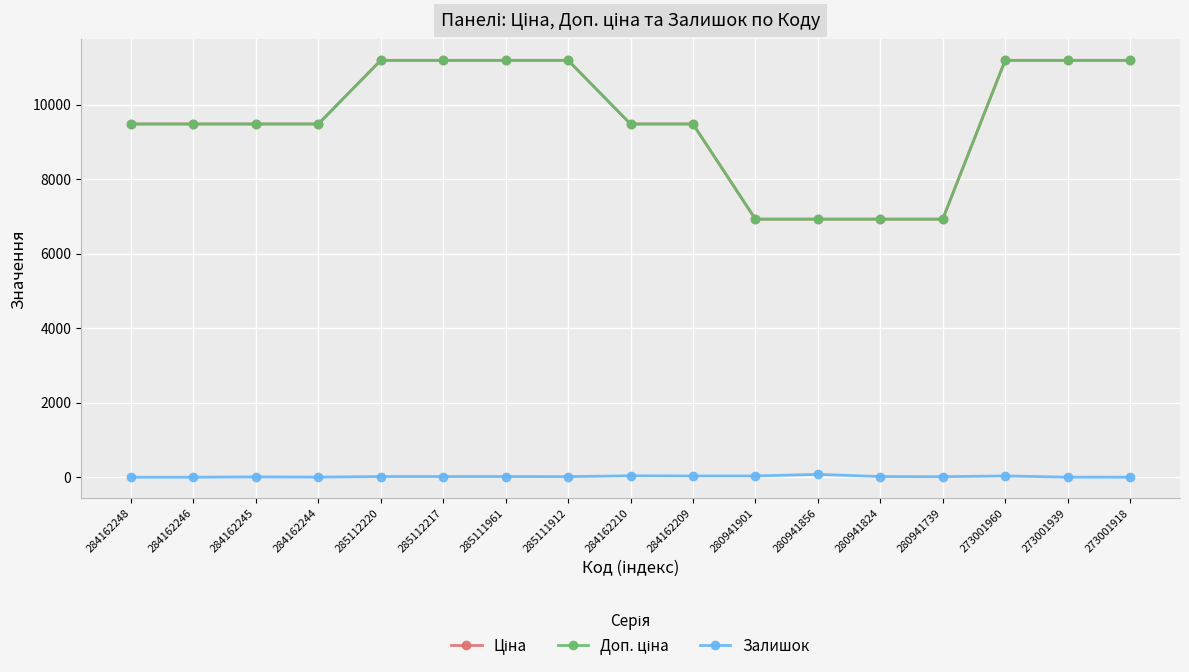

At which label is Залишок closest to 38?

284162210